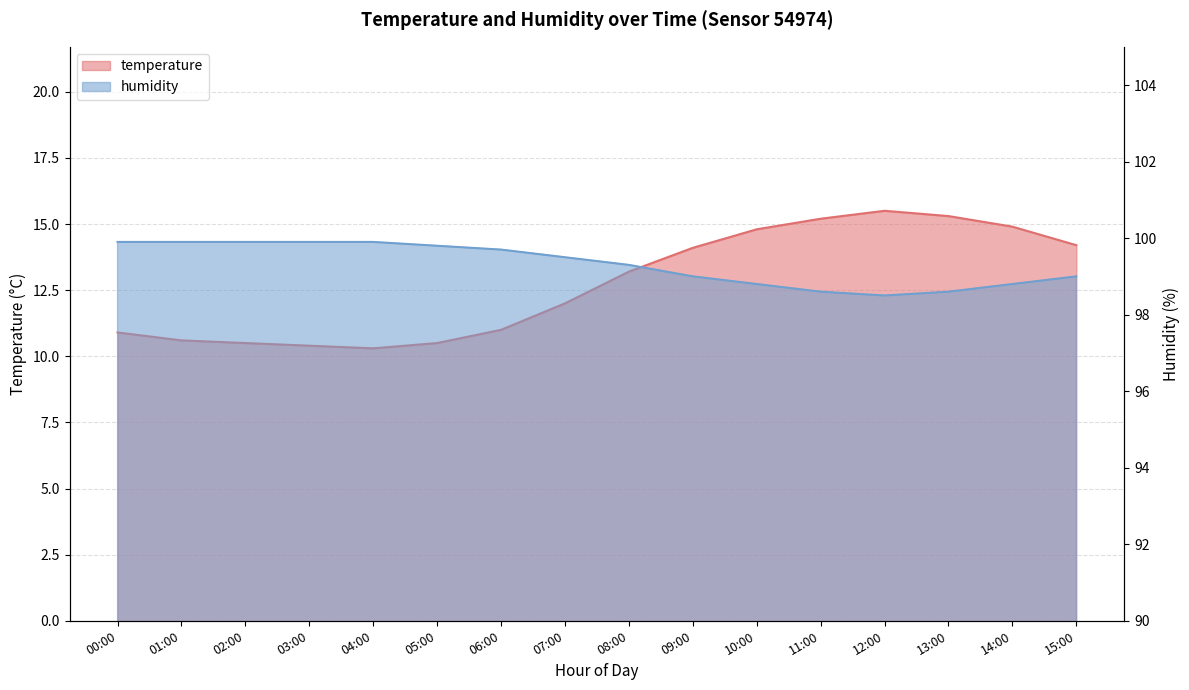

What is the sum of the temperature values at 12:00 and 07:00?

27.5